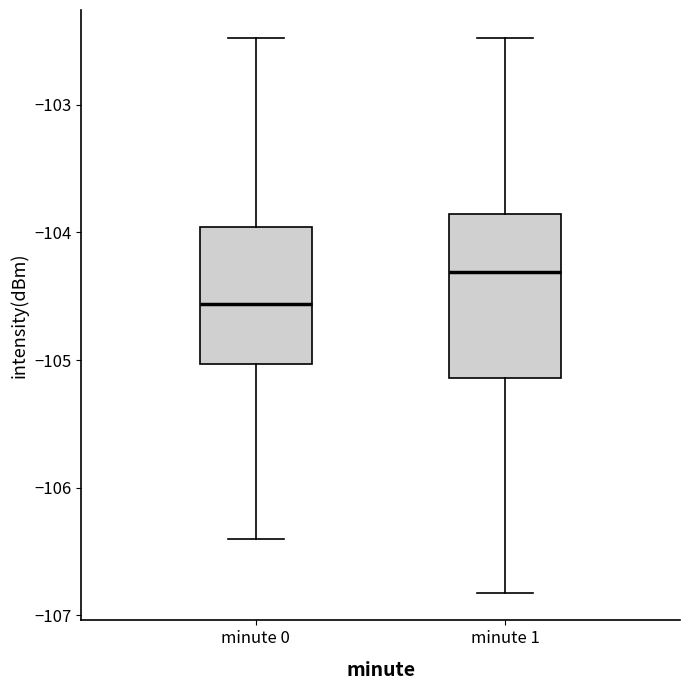

Which box has the highest median line?

minute 1